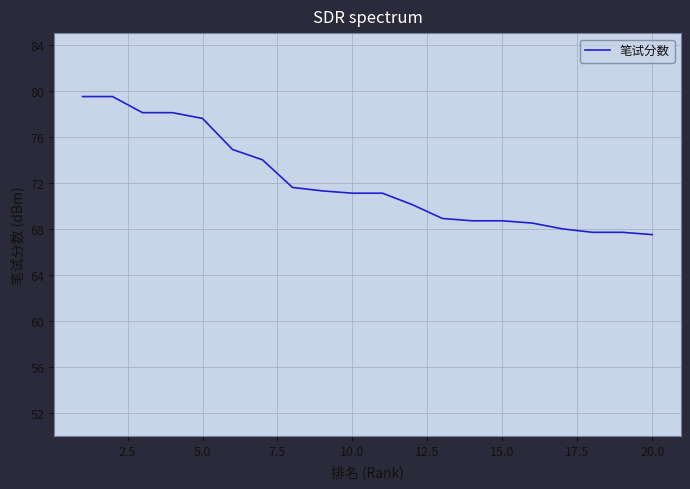

What is the minimum value shown in the chart?

67.5